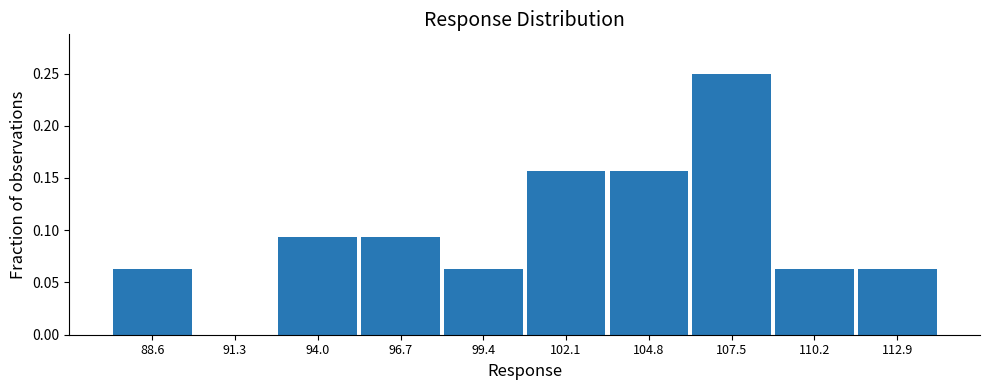

True or false: the data shows 0.0 at 91.3.

True